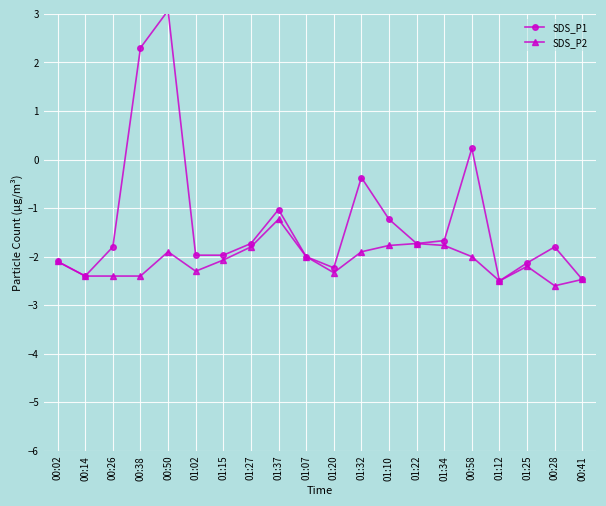

At which category does SDS_P1 reach its first local peak?

00:50